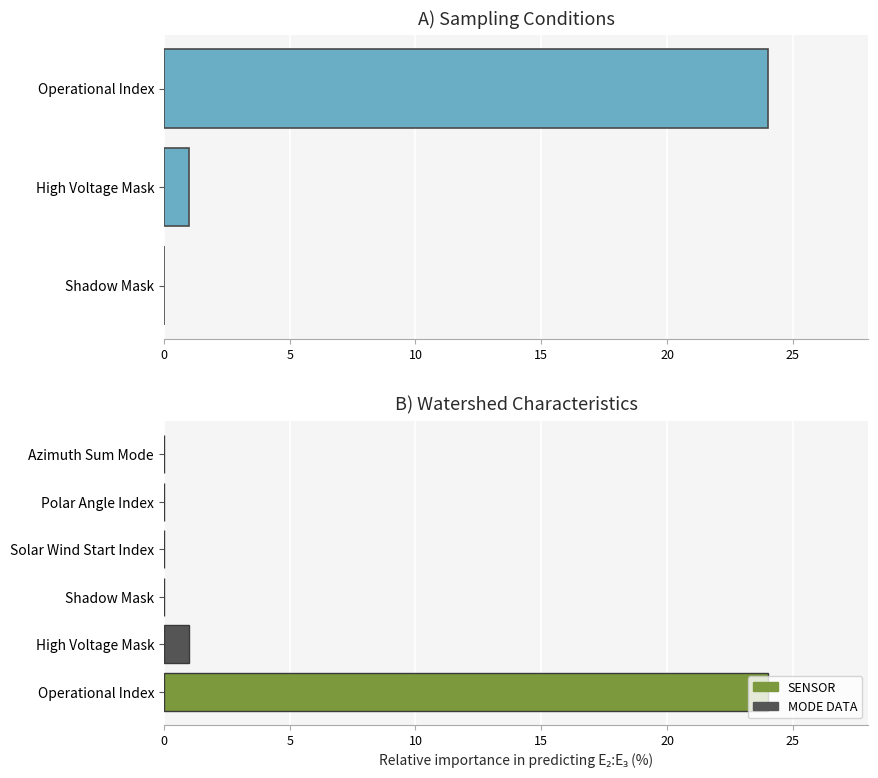

What is the average value?

8